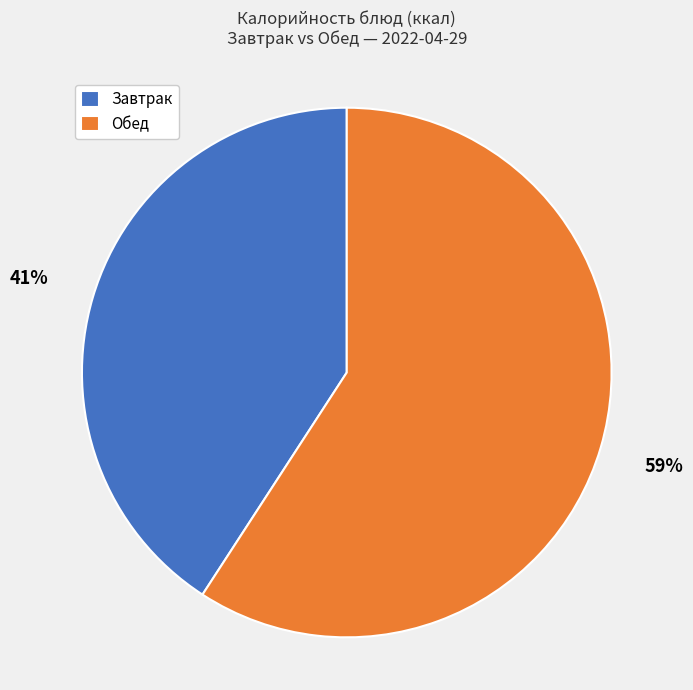

True or false: Завтрак accounts for 41% of the total.

True